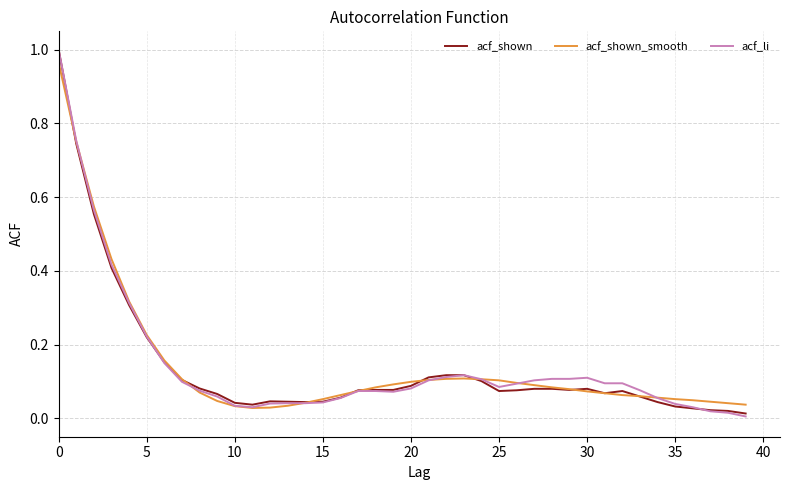

True or false: acf_li and acf_shown_smooth intersect in this chart.

True